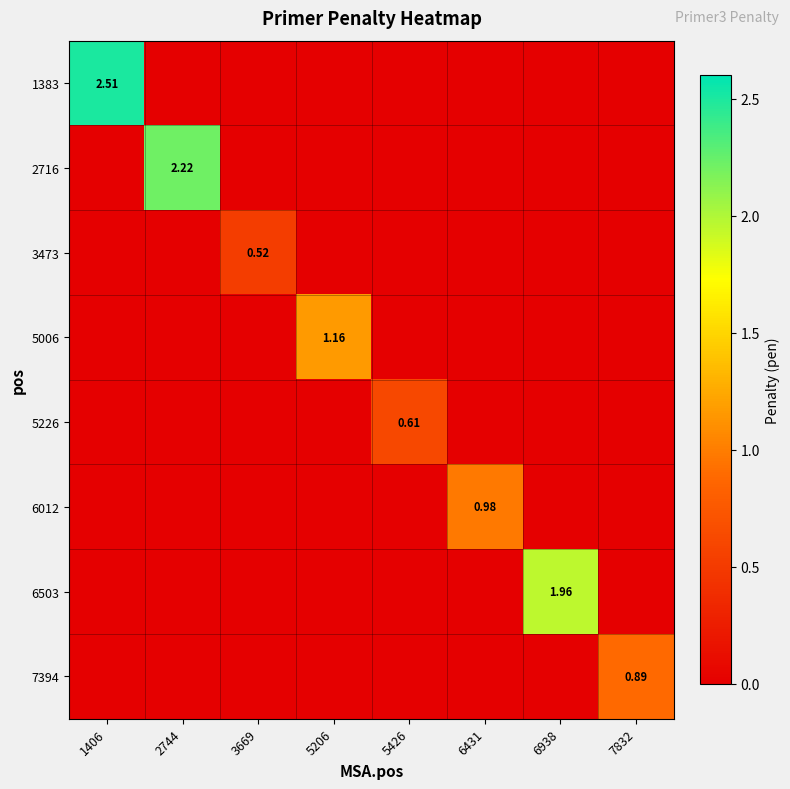

Which series has the widest spread of values?

1383